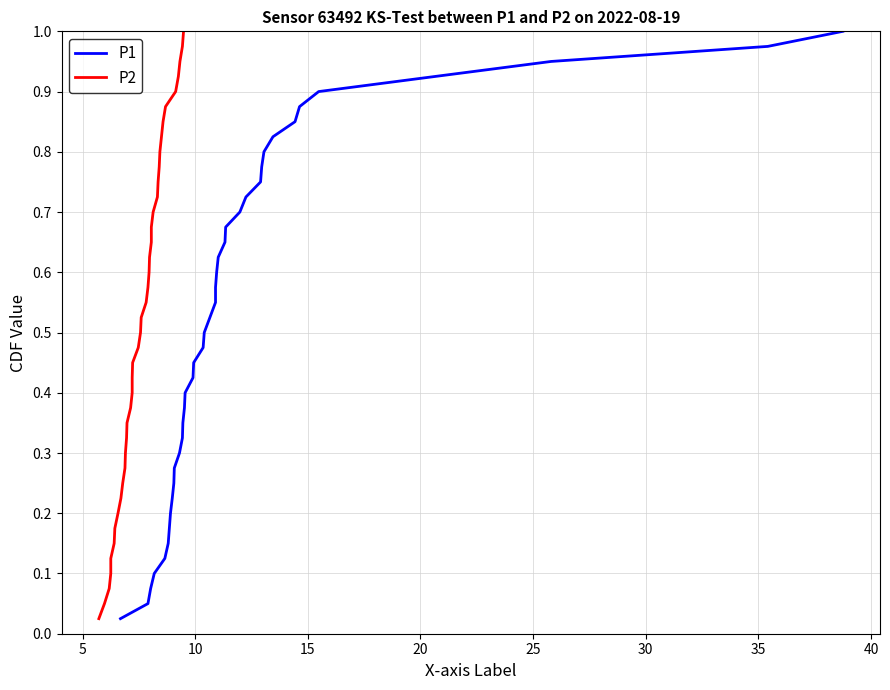

Reading left to right, extract all data points from this chart.

P1: 0.0	0.1	0.1	0.1	0.1	0.1	0.2	0.2	0.2	0.2	0.3	0.3	0.3	0.3	0.4	0.4	0.4	0.5	0.5	0.5	0.5	0.6	0.6	0.6	0.6	0.7	0.7	0.7	0.7	0.8	0.8	0.8	0.8	0.8	0.9	0.9	0.9	0.9	1.0	1.0
P2: 0.0	0.1	0.1	0.1	0.1	0.1	0.2	0.2	0.2	0.2	0.3	0.3	0.3	0.3	0.4	0.4	0.4	0.5	0.5	0.5	0.5	0.6	0.6	0.6	0.6	0.7	0.7	0.7	0.7	0.8	0.8	0.8	0.8	0.8	0.9	0.9	0.9	0.9	1.0	1.0